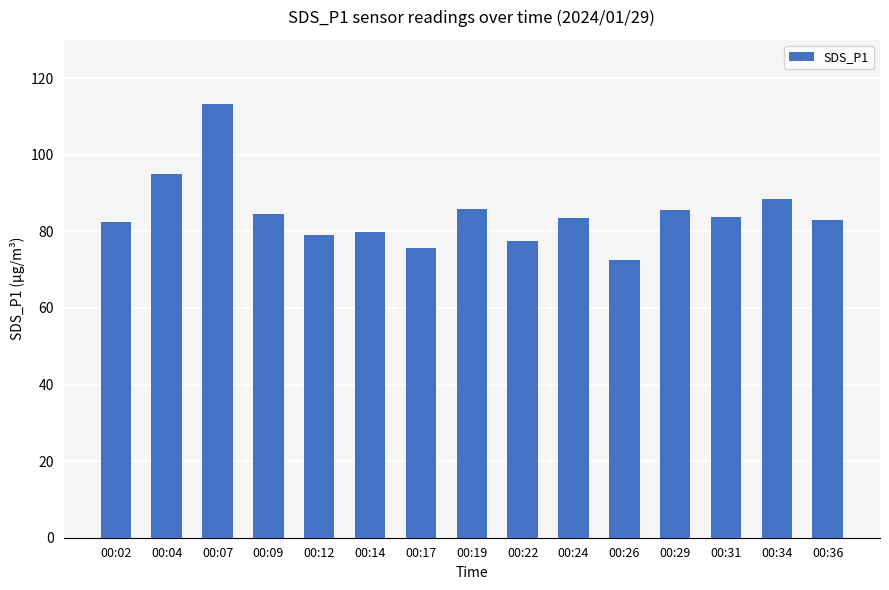

What is the sum of the values at 00:34 and 00:26?

160.8